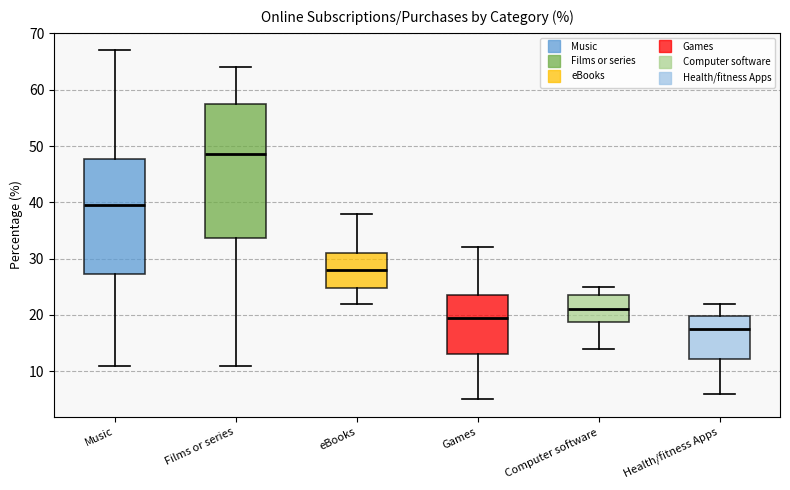

Reading left to right, read every box against the y-axis: the position of its median line, the range the box covers, and the ends of its whiskers. The values are not printed on the chart, so give them approximately, as read against the axis.

Music: median 40, box 27 to 48, whiskers 11 to 67
Films or series: median 49, box 34 to 58, whiskers 11 to 64
eBooks: median 28, box 25 to 31, whiskers 22 to 38
Games: median 20, box 13 to 24, whiskers 5 to 32
Computer software: median 21, box 19 to 24, whiskers 14 to 25
Health/fitness Apps: median 18, box 12 to 20, whiskers 6 to 22